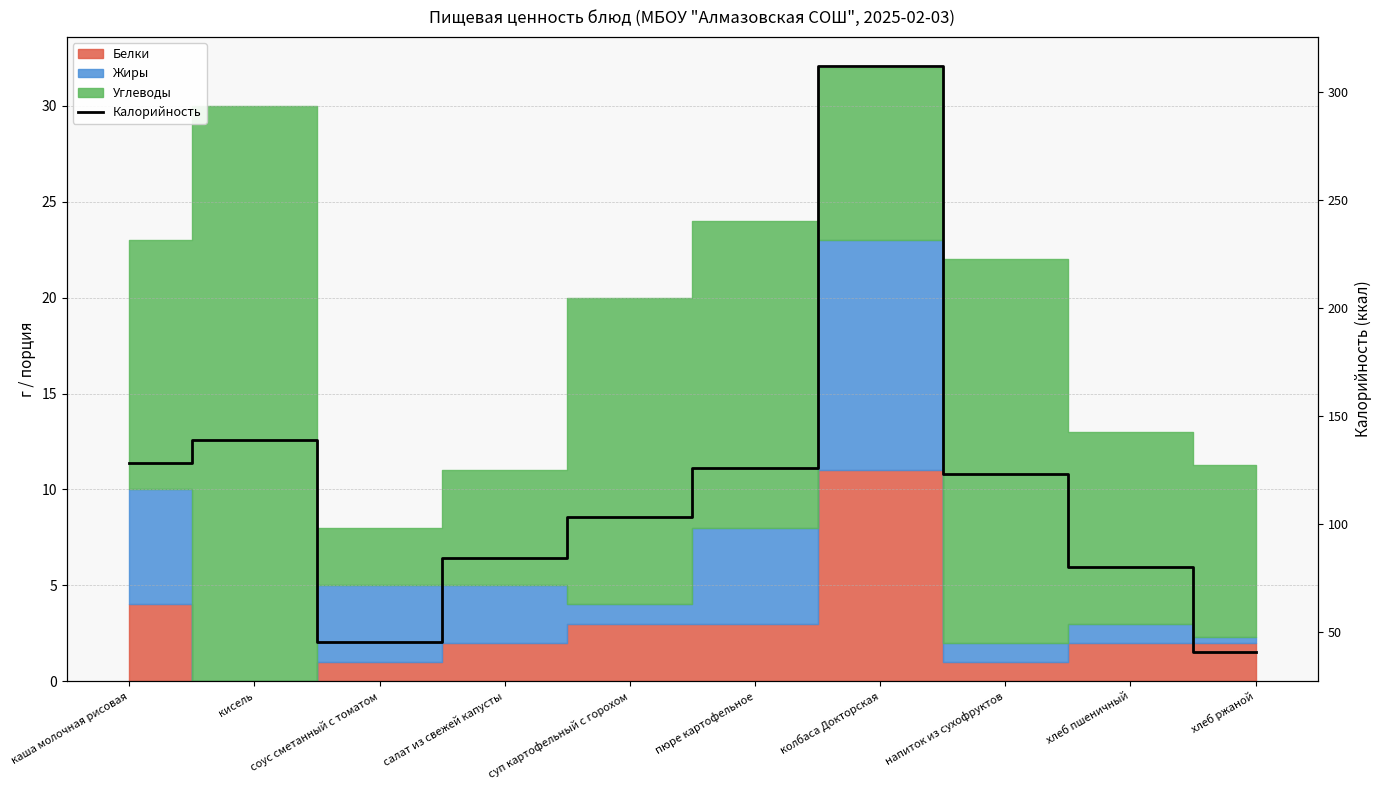

What position from the right is суп картофельный с горохом?

6